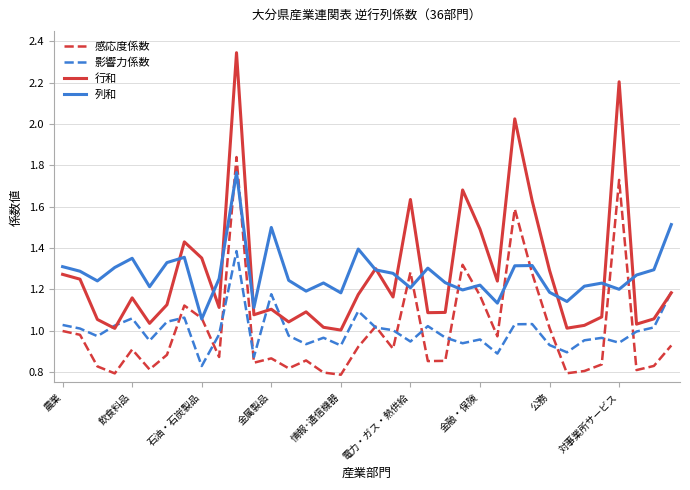

List the series in order of their peak value, lowest first.

影響力係数, 列和, 感応度係数, 行和